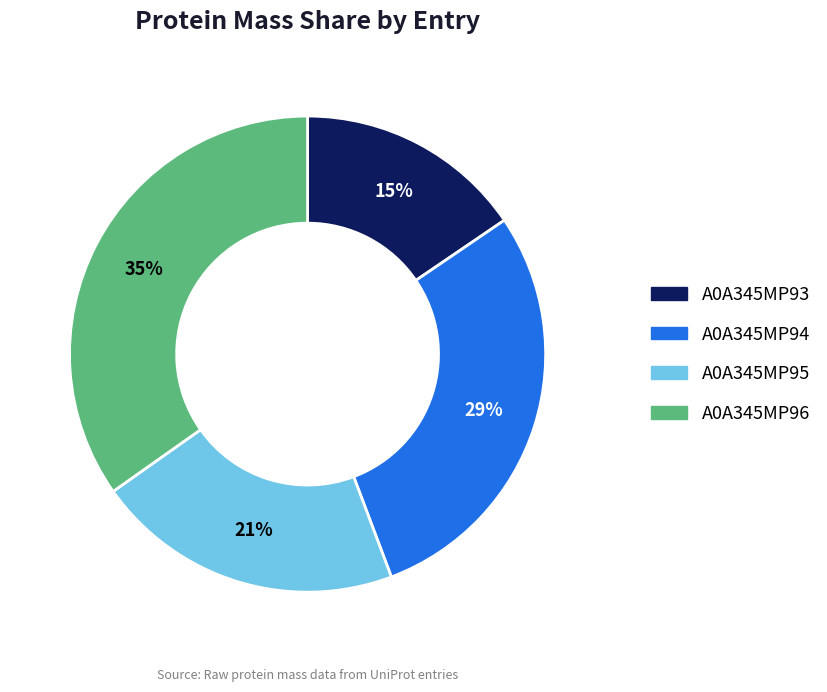

Do A0A345MP93 and A0A345MP94 together represent more than half of the pie?

No